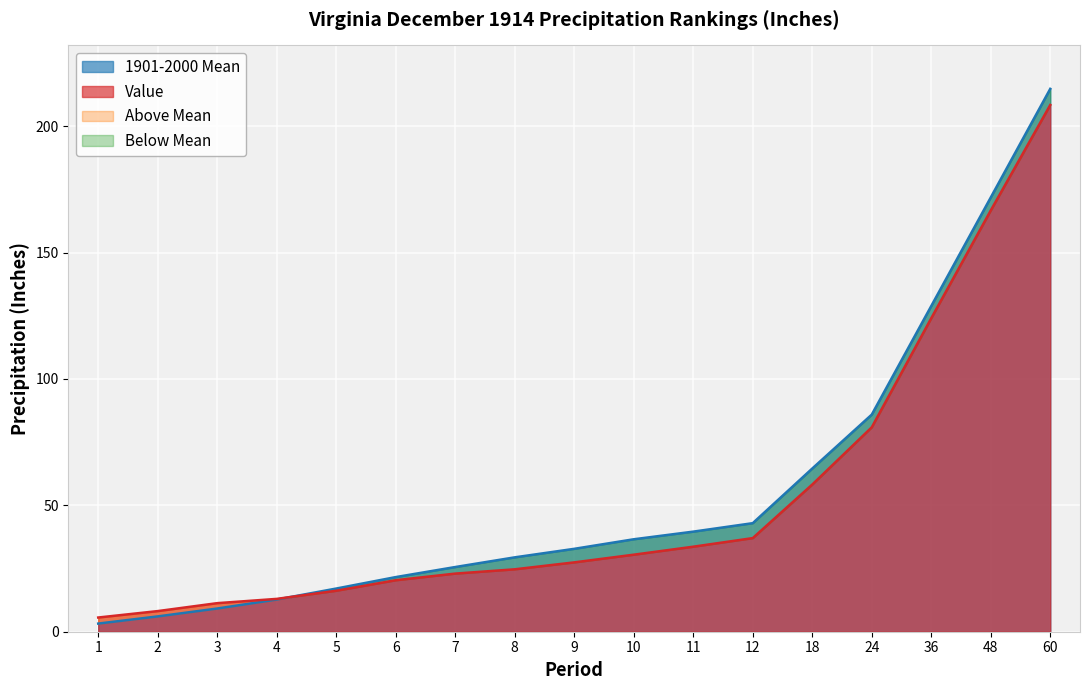

What is the difference between the Value values at 3 and 48?

155.3